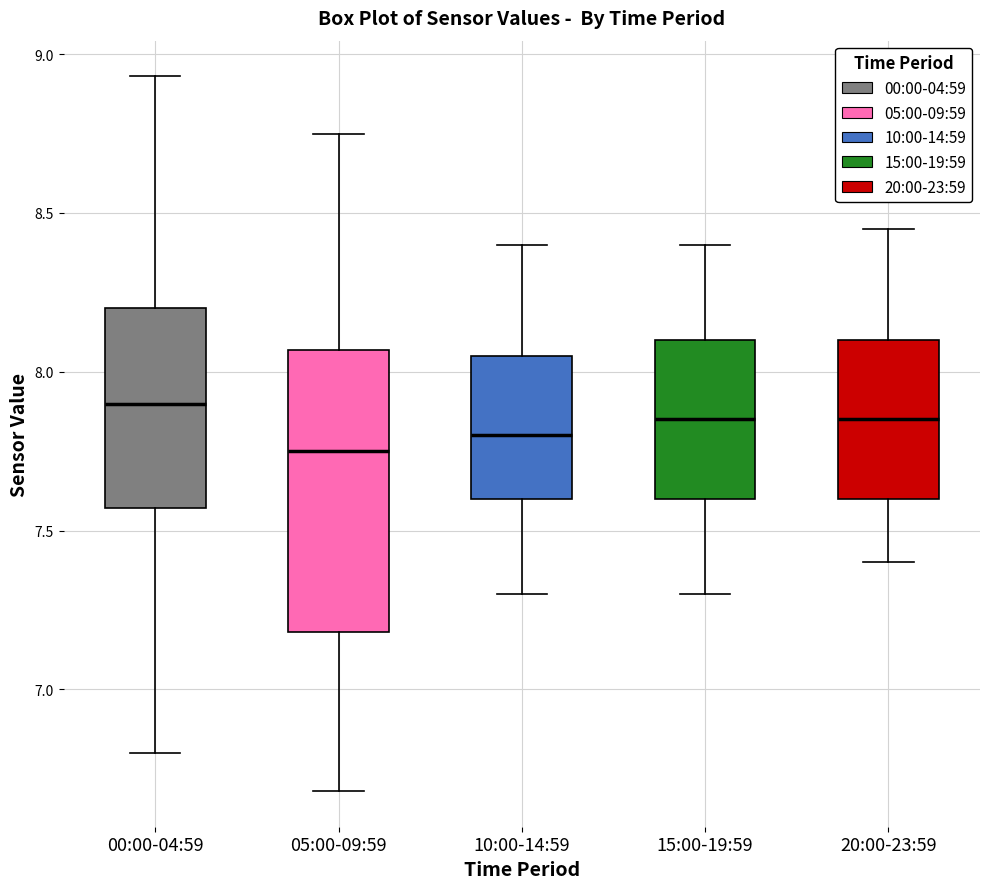

Comparing the boxes themselves (not the whiskers), which one is the tallest?

05:00-09:59